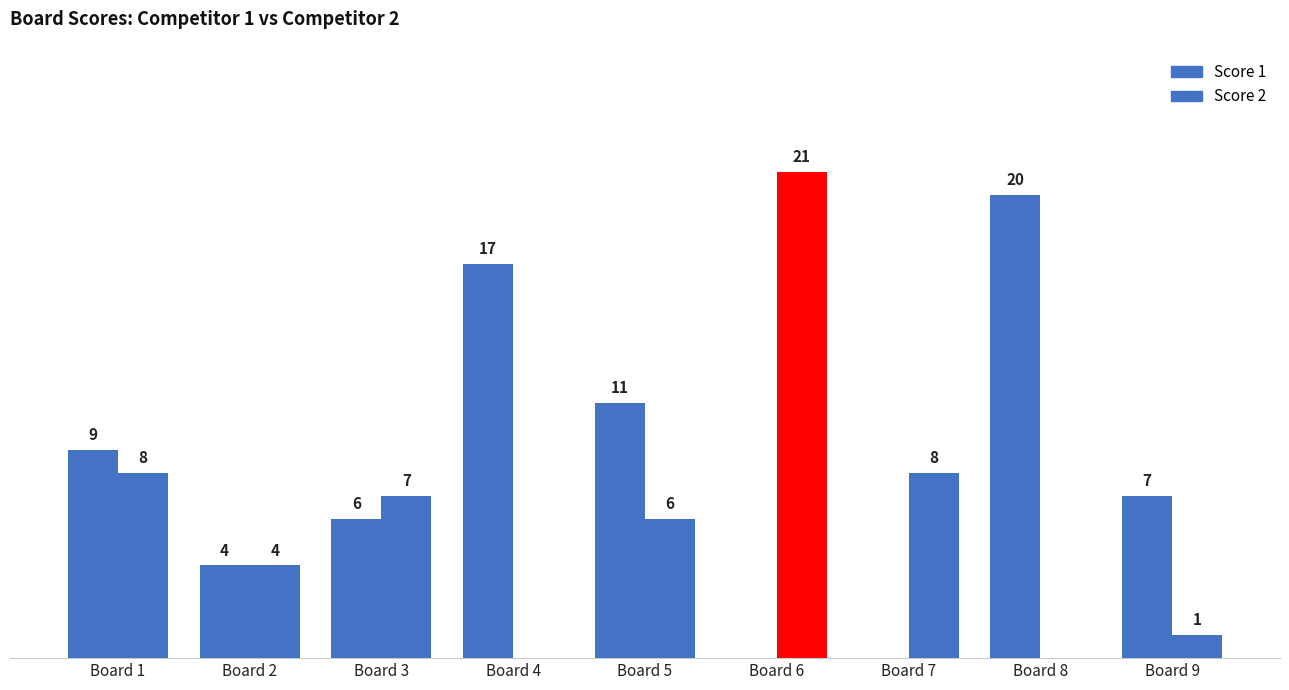

List the labels in order of Score 1 value, smallest first.

Board 6, Board 7, Board 2, Board 3, Board 9, Board 1, Board 5, Board 4, Board 8